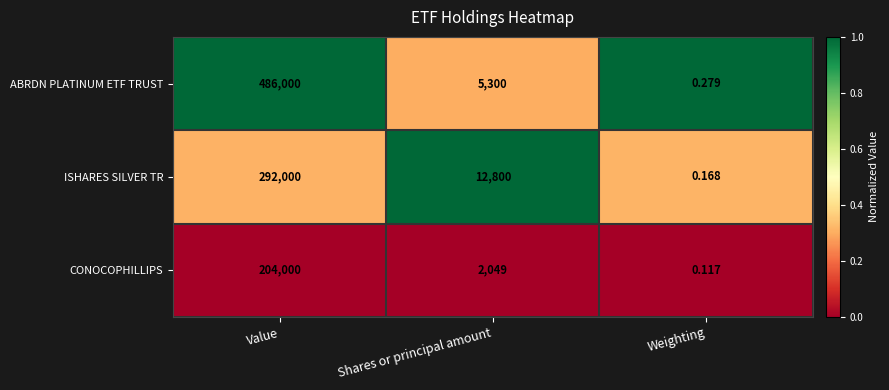

Where is ABRDN PLATINUM ETF TRUST nearest to the value 243000?

Shares or principal amount